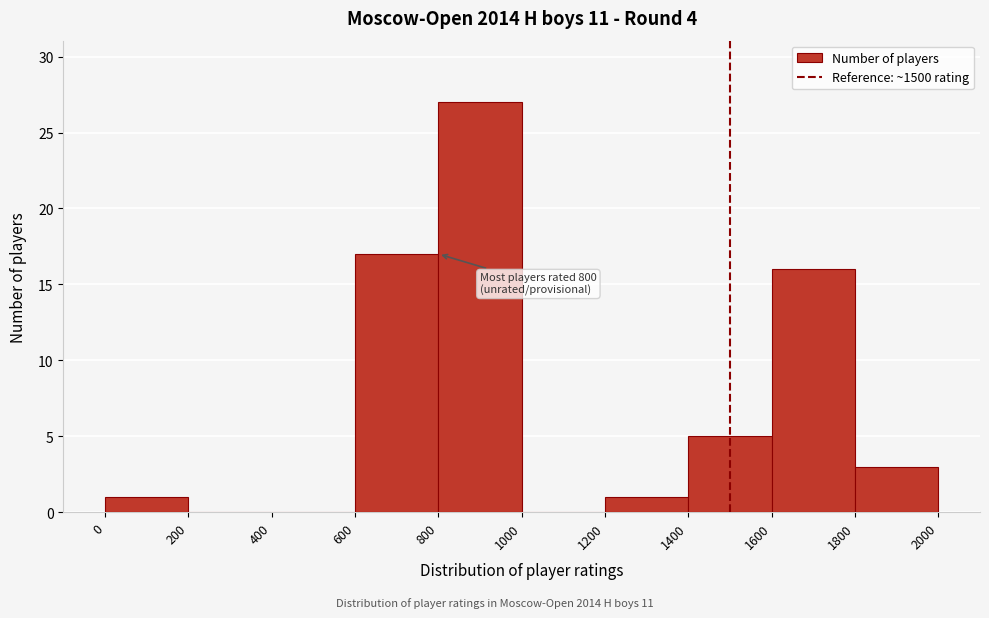

Over which range of the x-axis is the bar tallest?

800 to 1000